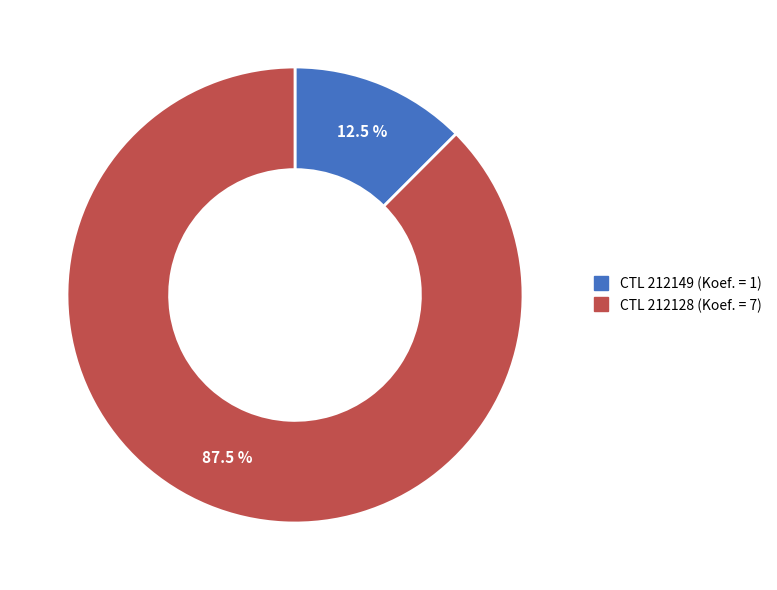

Is there a majority slice in this chart?

Yes